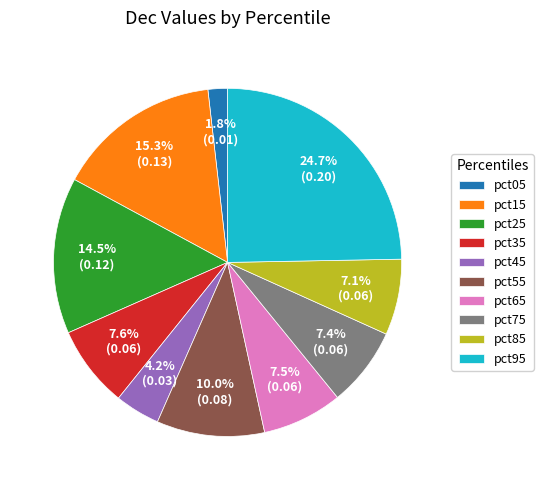

True or false: pct75 accounts for 21% of the total.

False